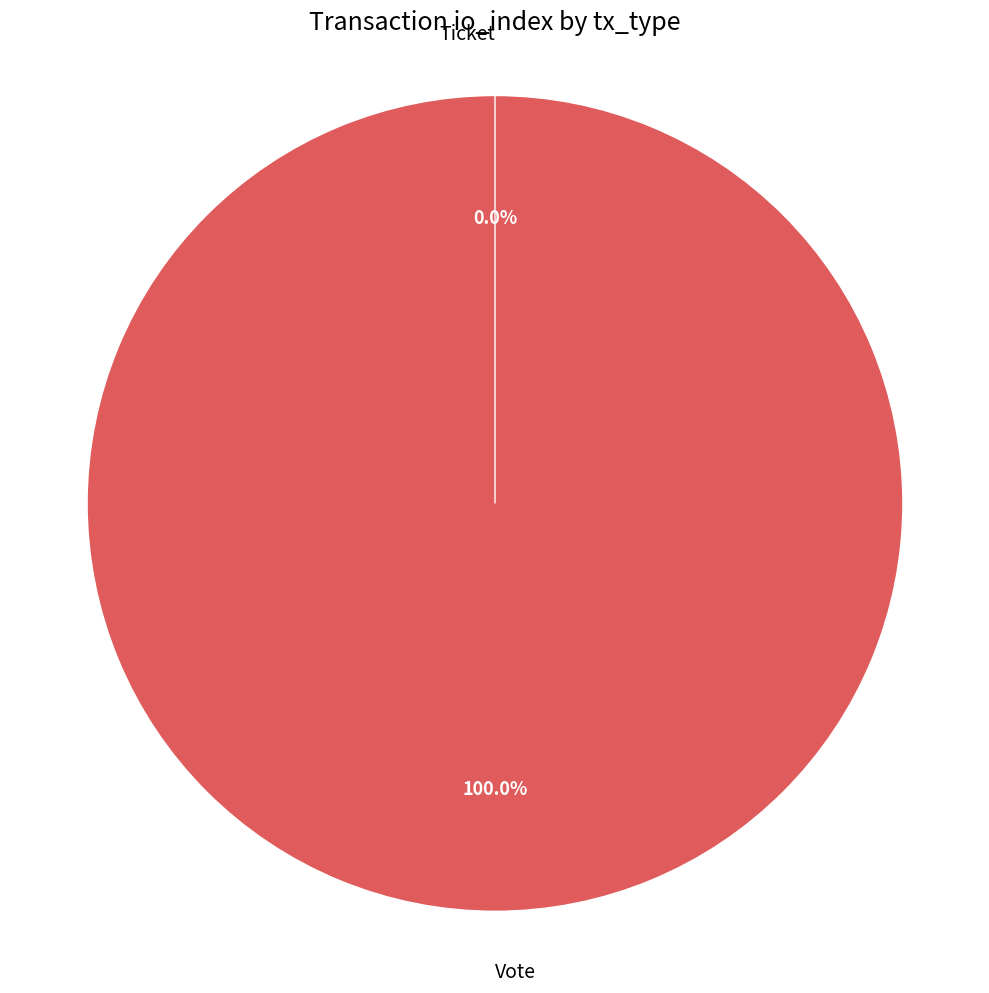

Count the number of slices in the pie.

2